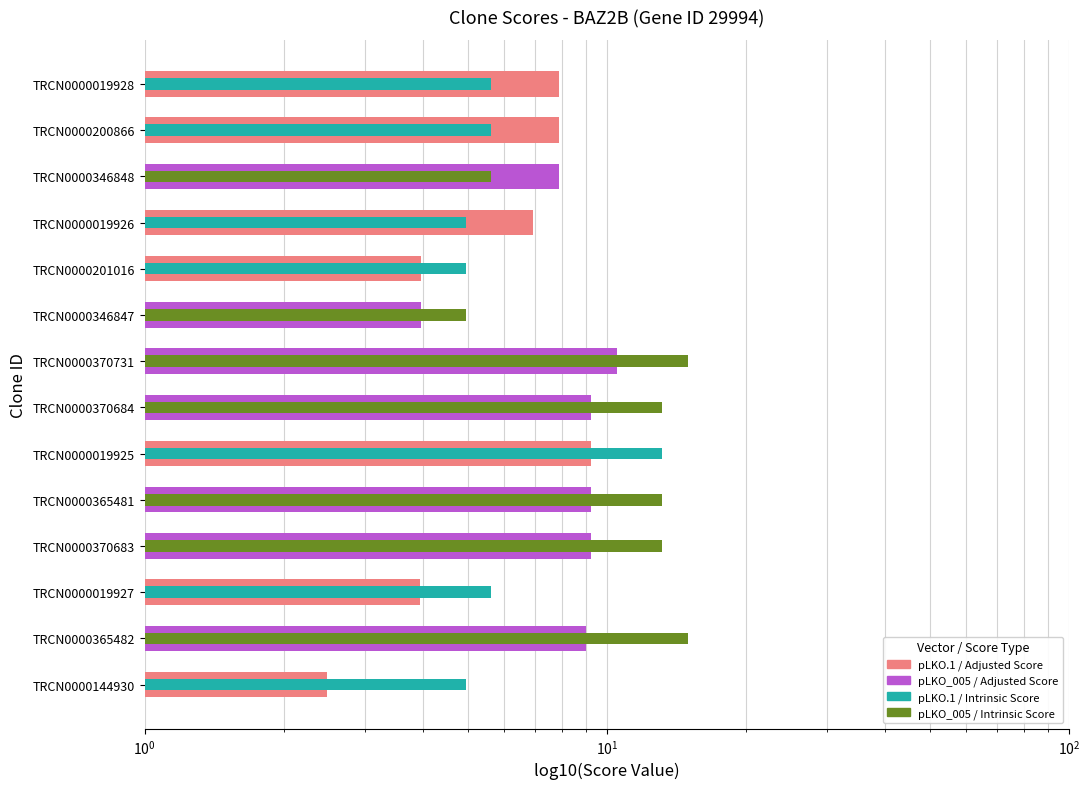

Rank the series by their average value, from lowest to highest.

Adjusted Score, Intrinsic Score